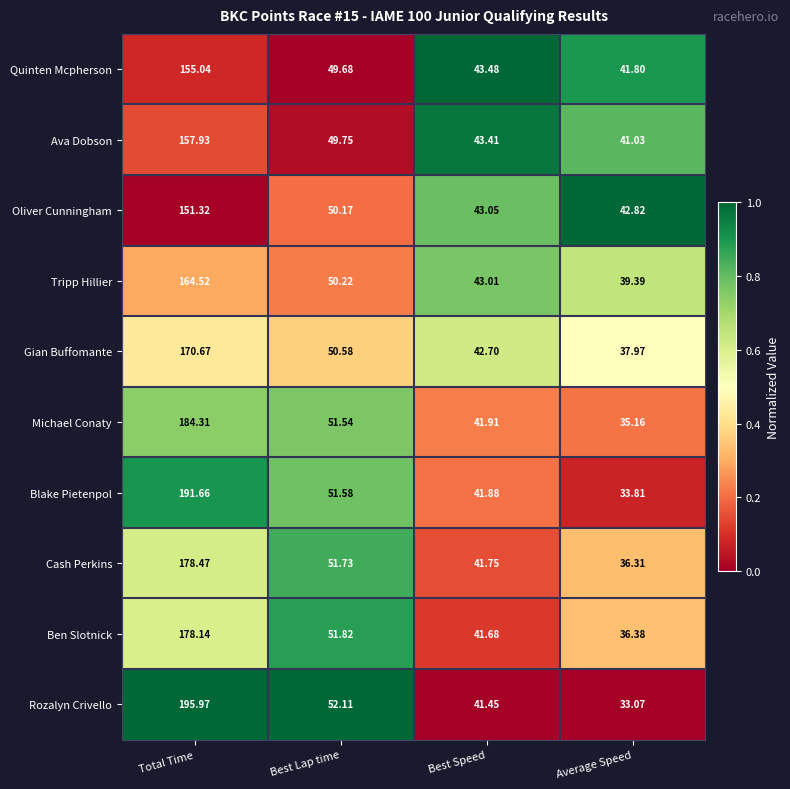

Which category has the lowest value in the Oliver Cunningham series?

Average Speed